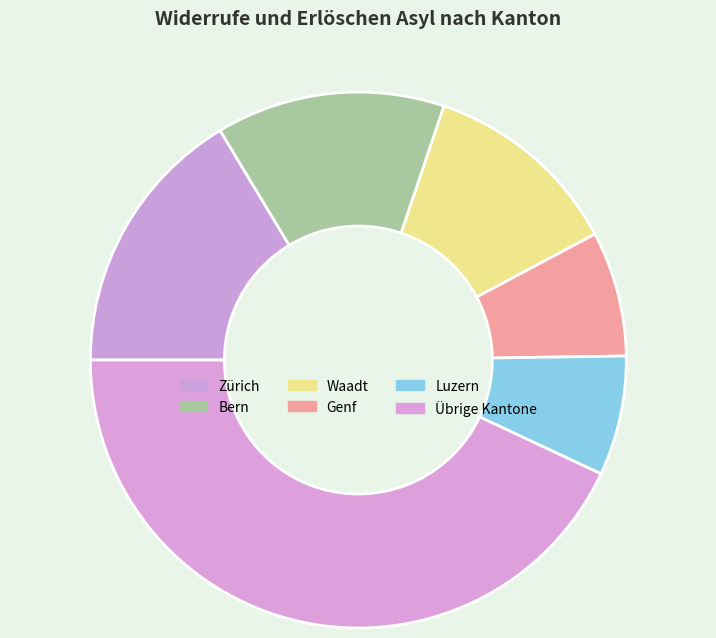

How many slices are in this pie chart?

6